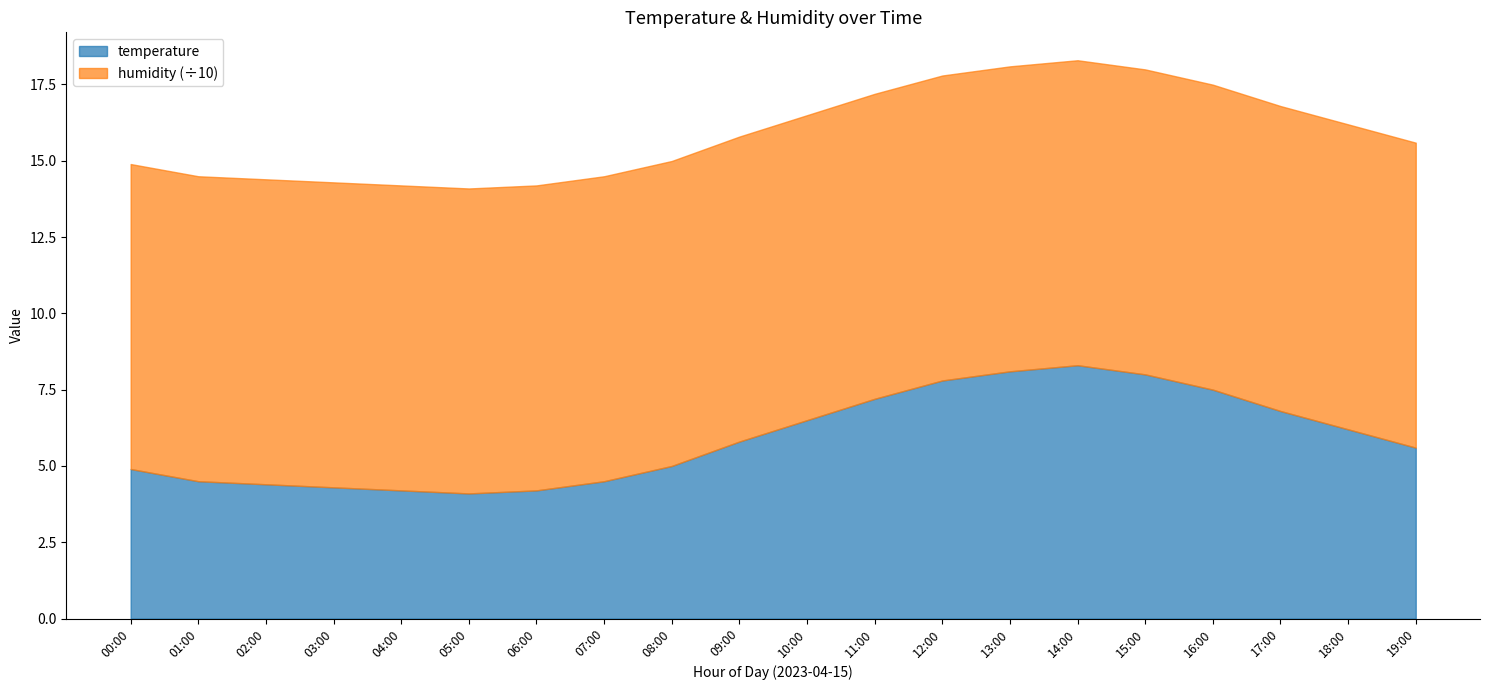

What is the sum of the temperature values at 18:00 and 13:00?

14.3